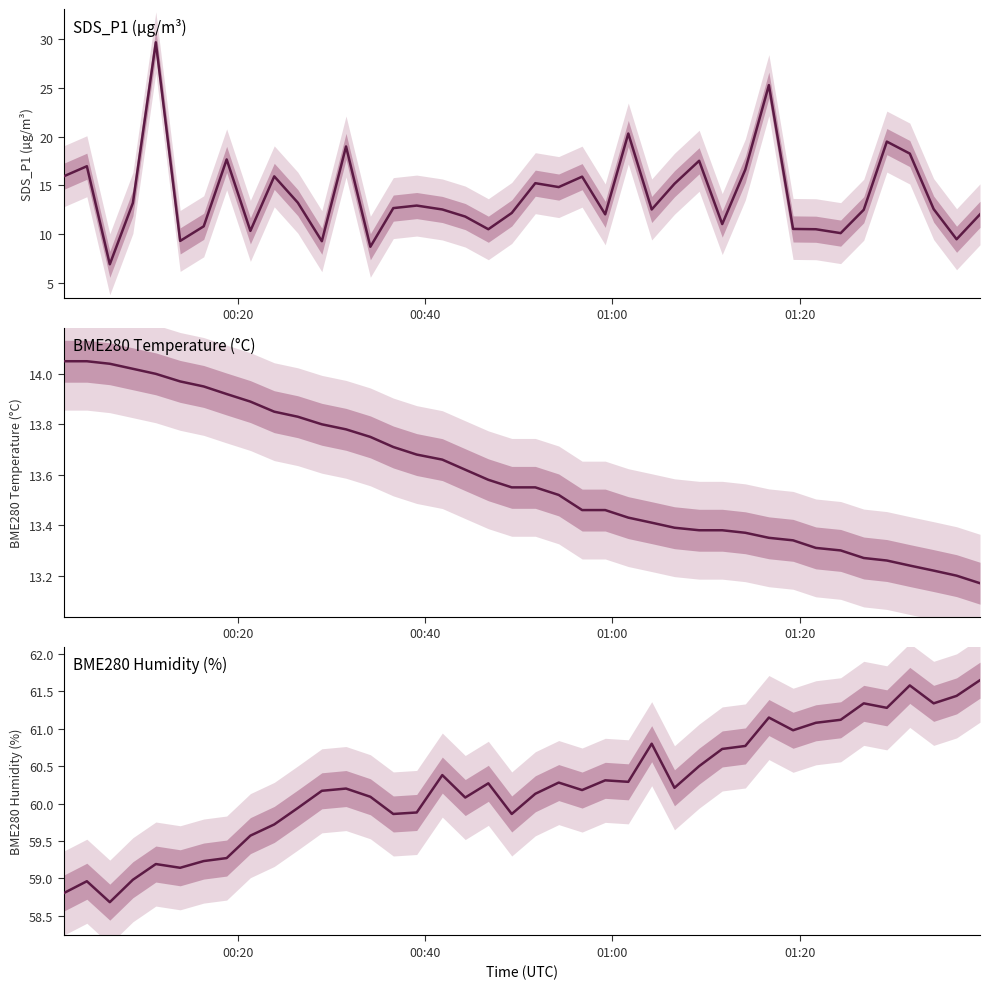

What is the minimum value for BME280_humidity?

58.7